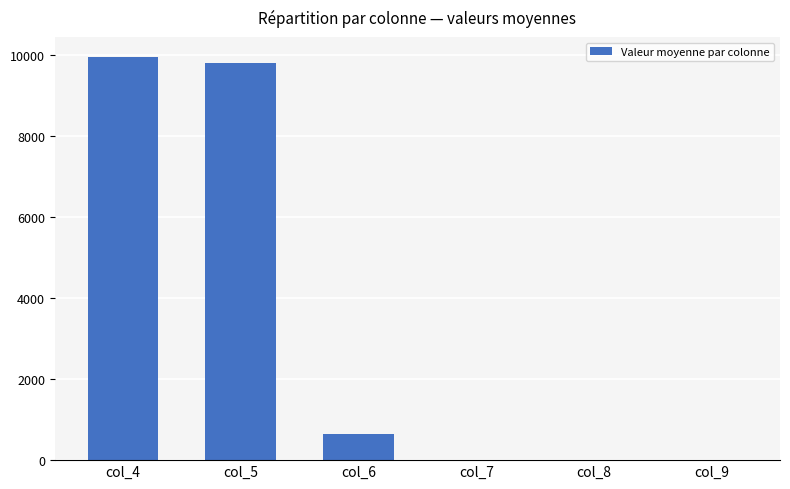

Approximately how many times larger is the value at col_5 compared to col_4?

1.0